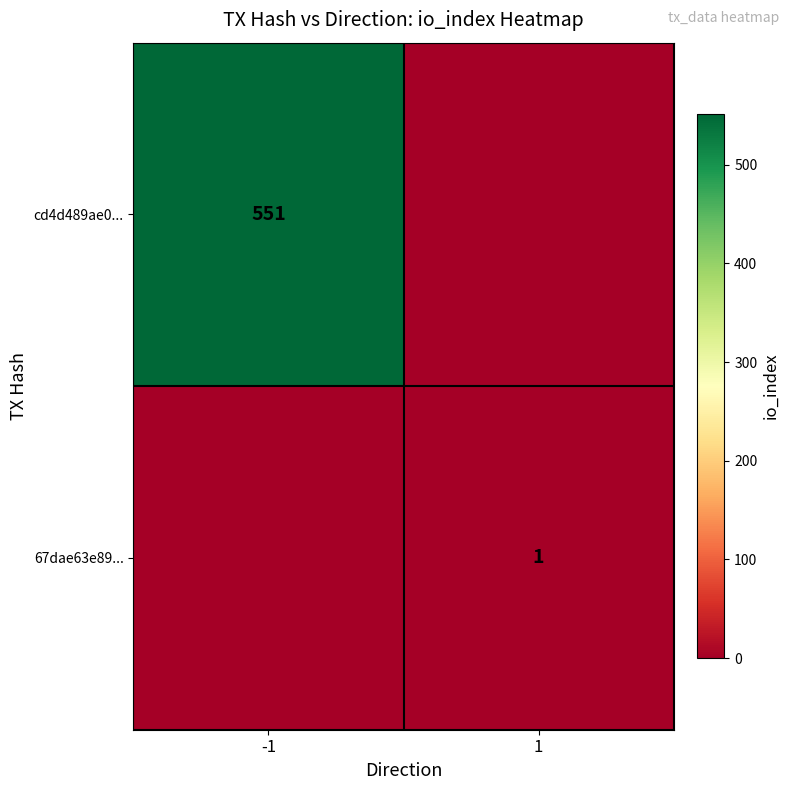

True or false: 67dae63e89... has a value of 1 at 1.

True